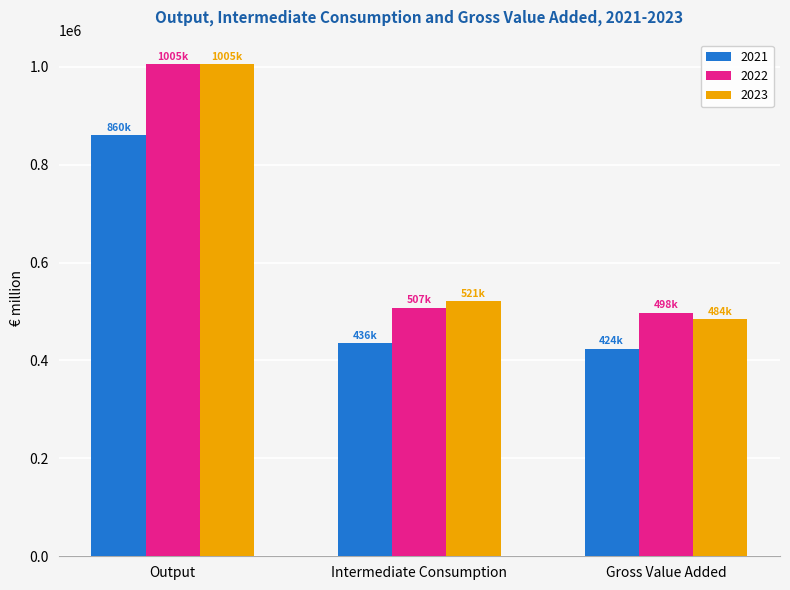

How many values in the 2022 series exceed 507397?

2